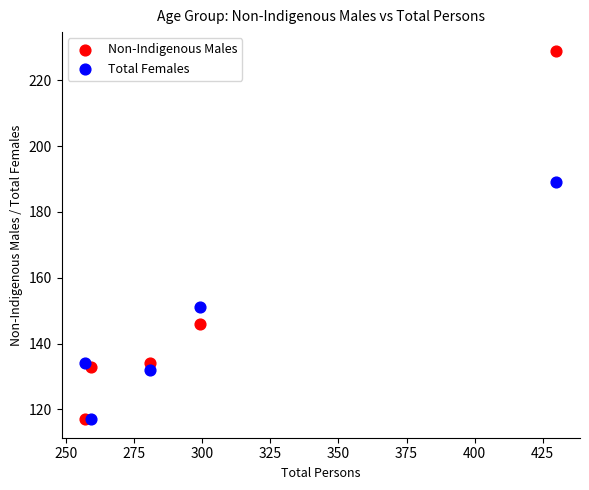

What is the X range (max minus min) for the scatter plot?

173